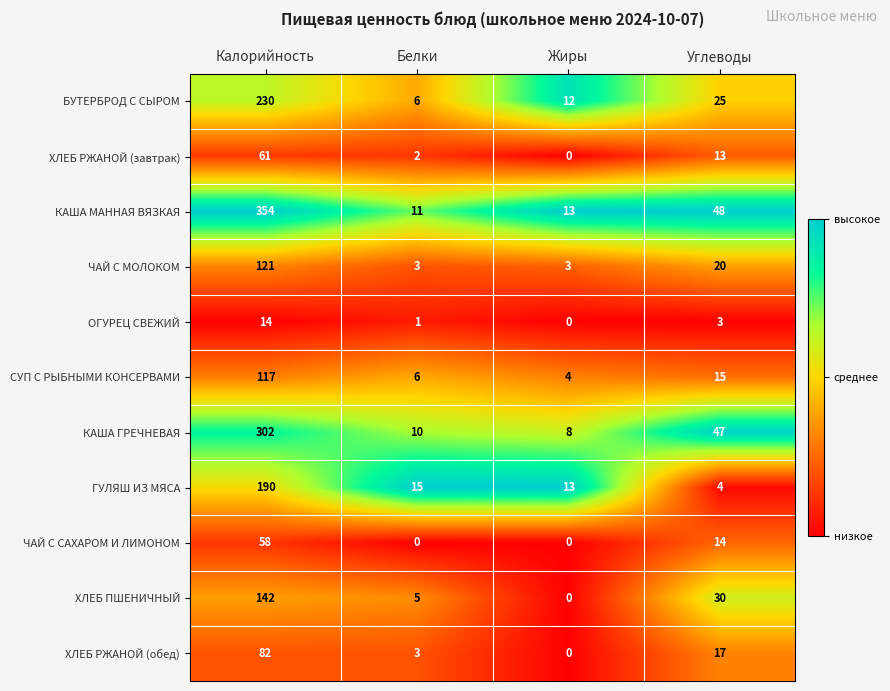

What is the maximum value shown in the chart?

354